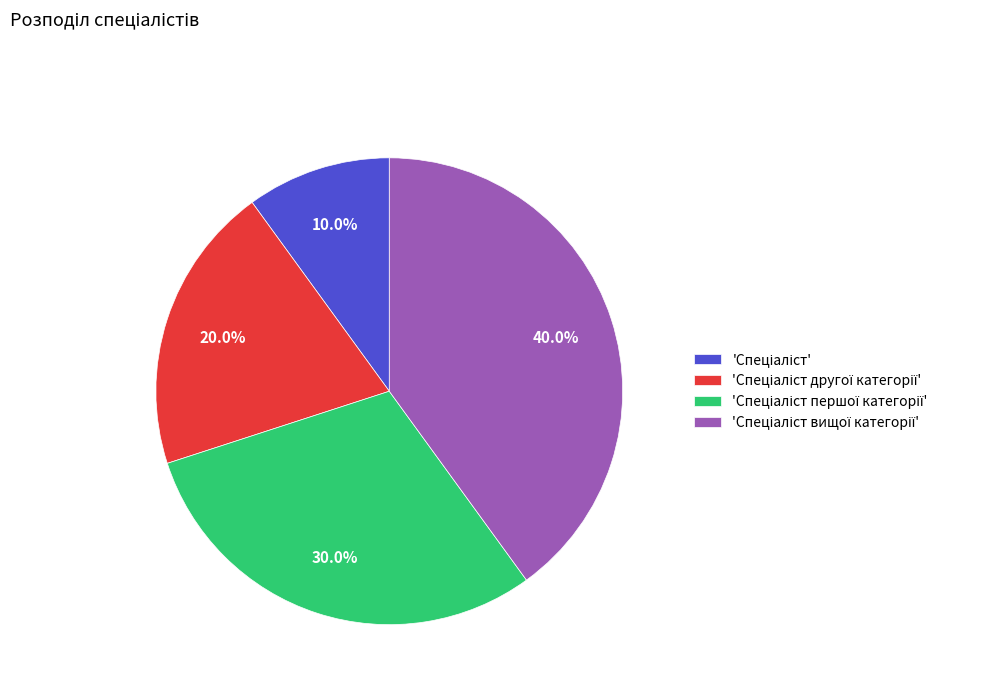

Is there any slice that represents more than half of the pie?

No